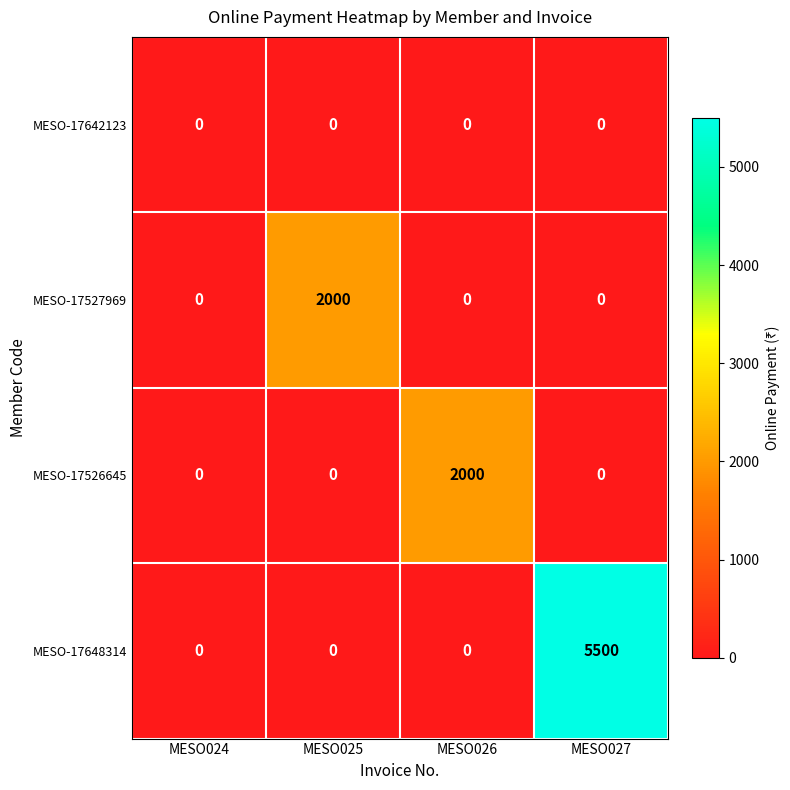

Is it true that MESO-17527969 equals -1236 at MESO026?

False